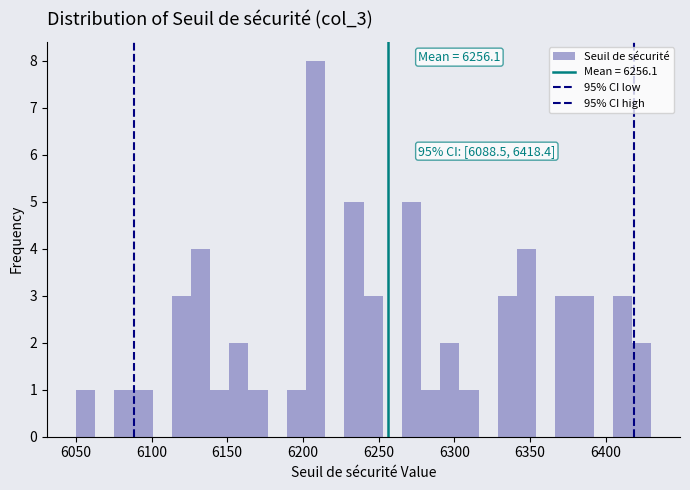

Around what value on the x-axis is the tallest bar? Give the approximate position of its centre, as read against the axis.

6210